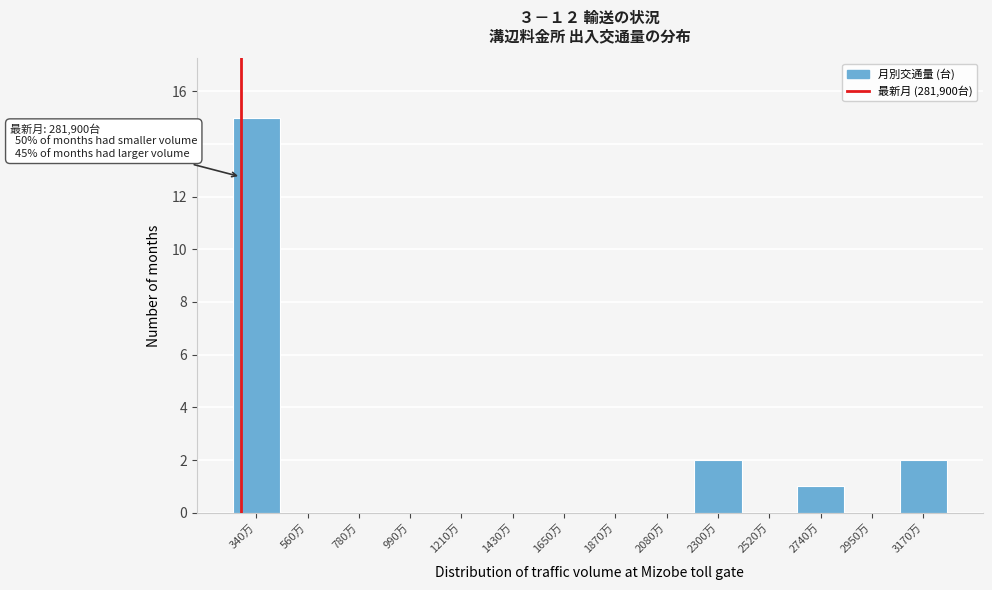

Reading left to right, list all the values displayed in this chart.

340万=15	560万=0	780万=0	990万=0	1210万=0	1430万=0	1650万=0	1870万=0	2080万=0	2300万=2	2520万=0	2740万=1	2950万=0	3170万=2